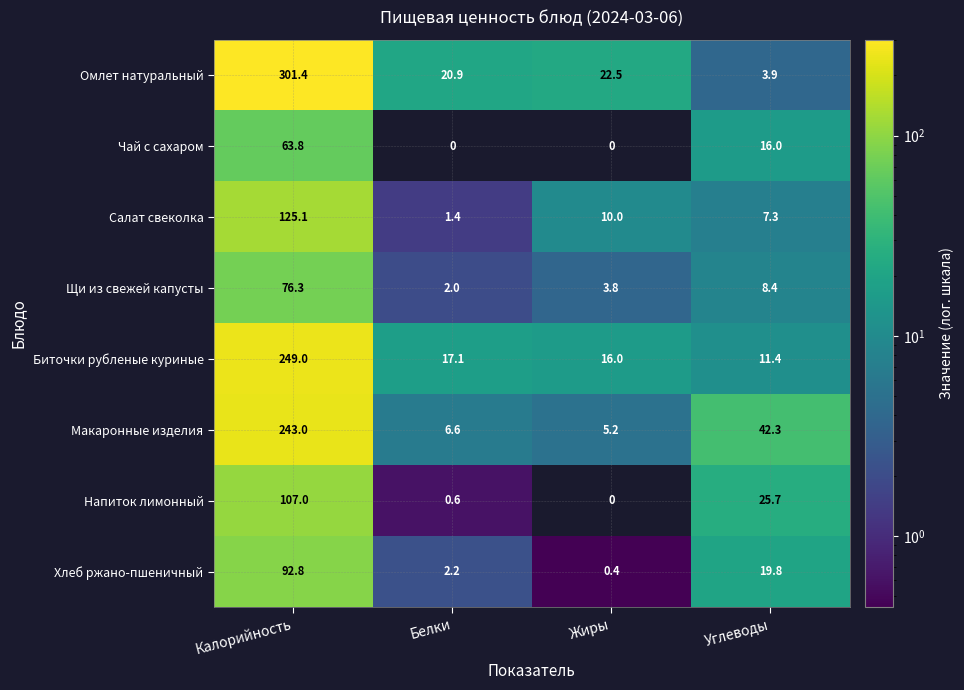

The value of Омлет натуральный at Белки is 12.3. True or false?

False